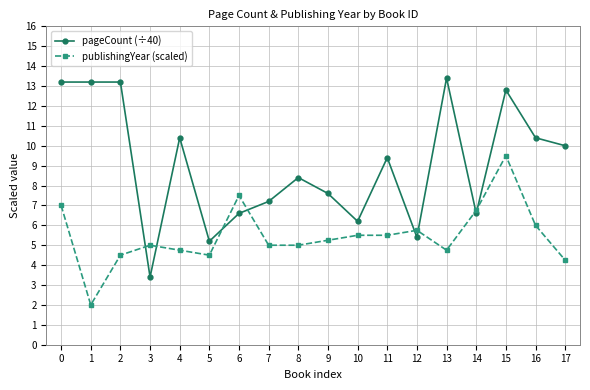

At how many categories does at least one series exceed 3?

18